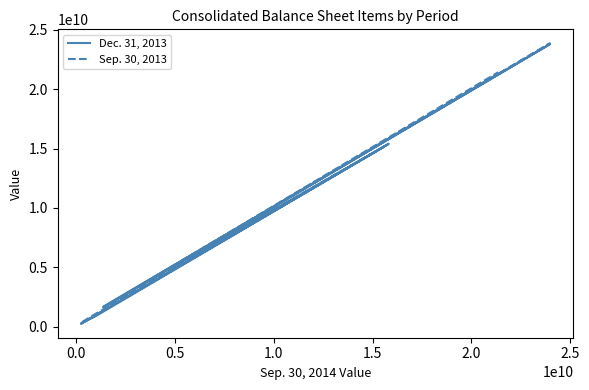

Does the chart display data point markers on the line(s)?

No